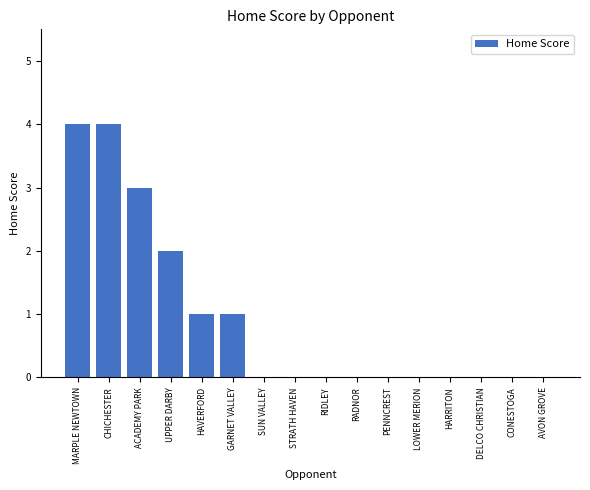

What is the sum of all values?

15